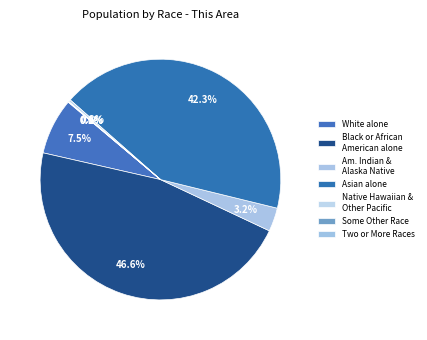

Does White alone account for over 50% of the chart?

No